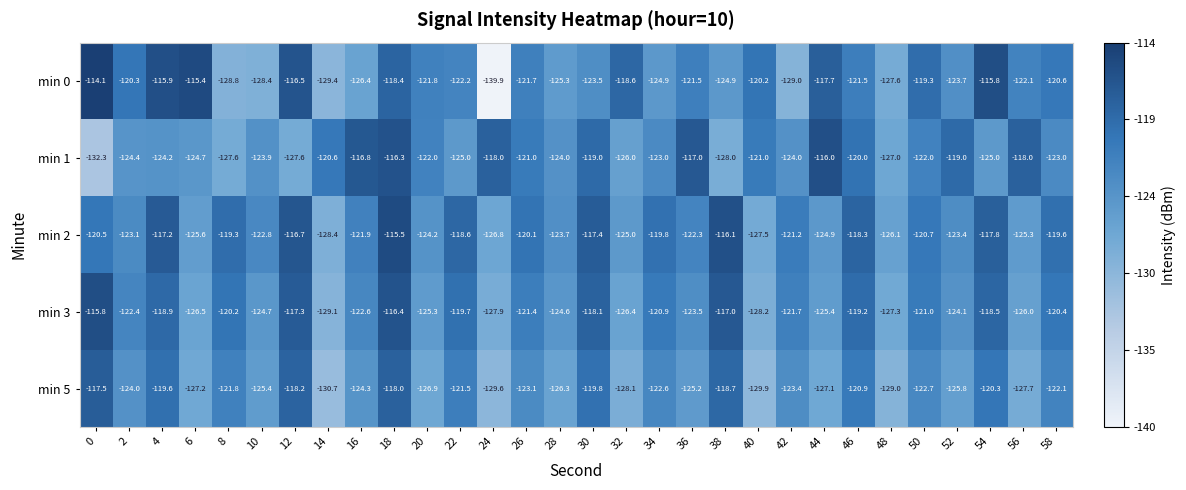

How many data points does each series have?

30